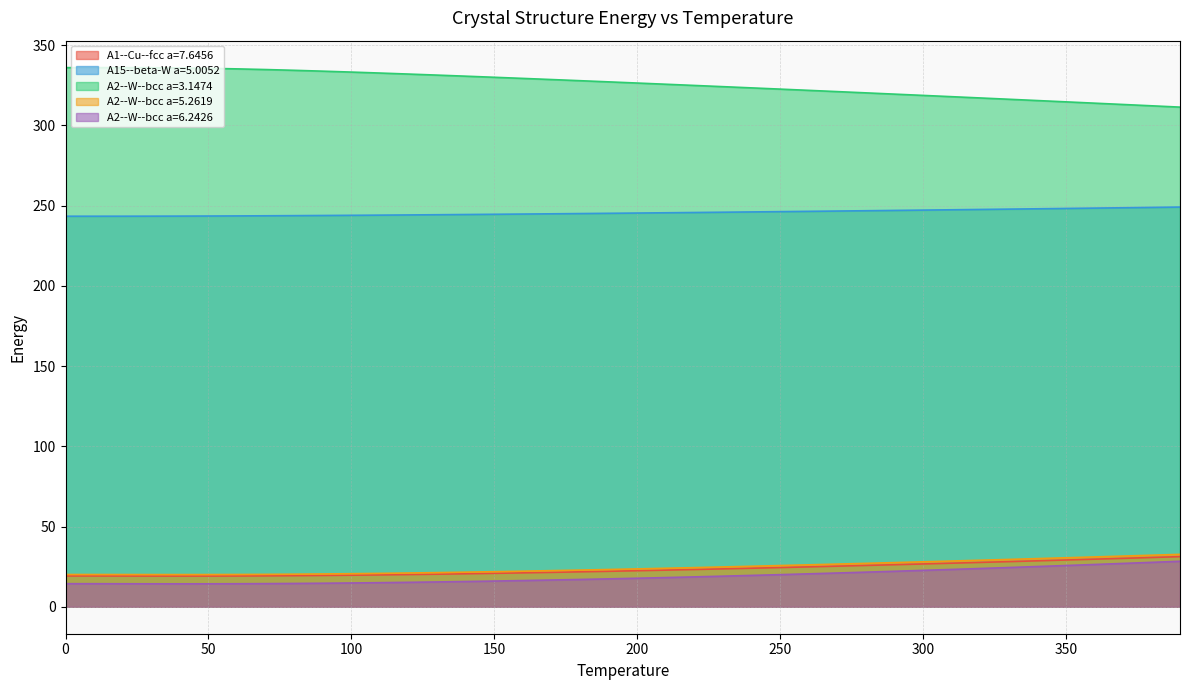

How many interior local valleys does the A2--W--bcc a=6.2426 series have?

1